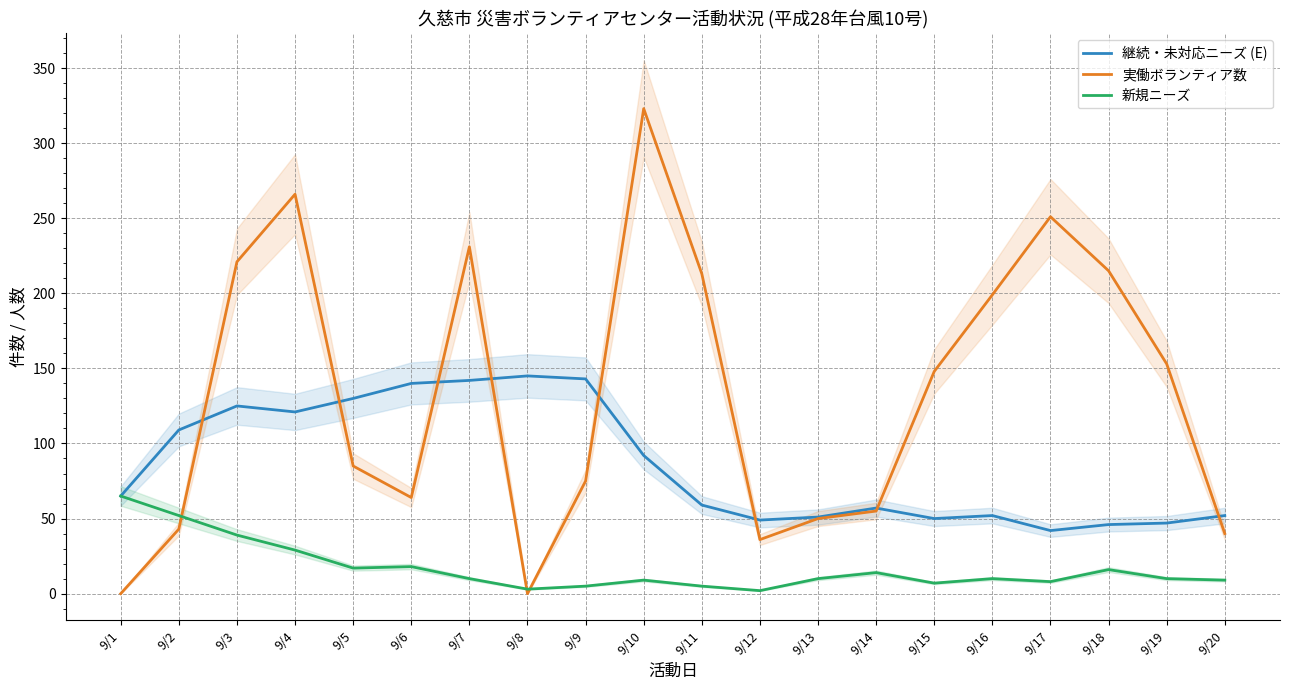

Reading right to left, what are all the values shown in this chart?

継続・未対応ニーズ (E): 52	47	46	42	52	50	57	51	49	59	92	143	145	142	140	130	121	125	109	65
実働ボランティア数: 40	153	215	251	199	148	55	50	36	213	323	75	0	231	64	85	266	221	43	0
新規ニーズ: 9	10	16	8	10	7	14	10	2	5	9	5	3	10	18	17	29	39	52	65